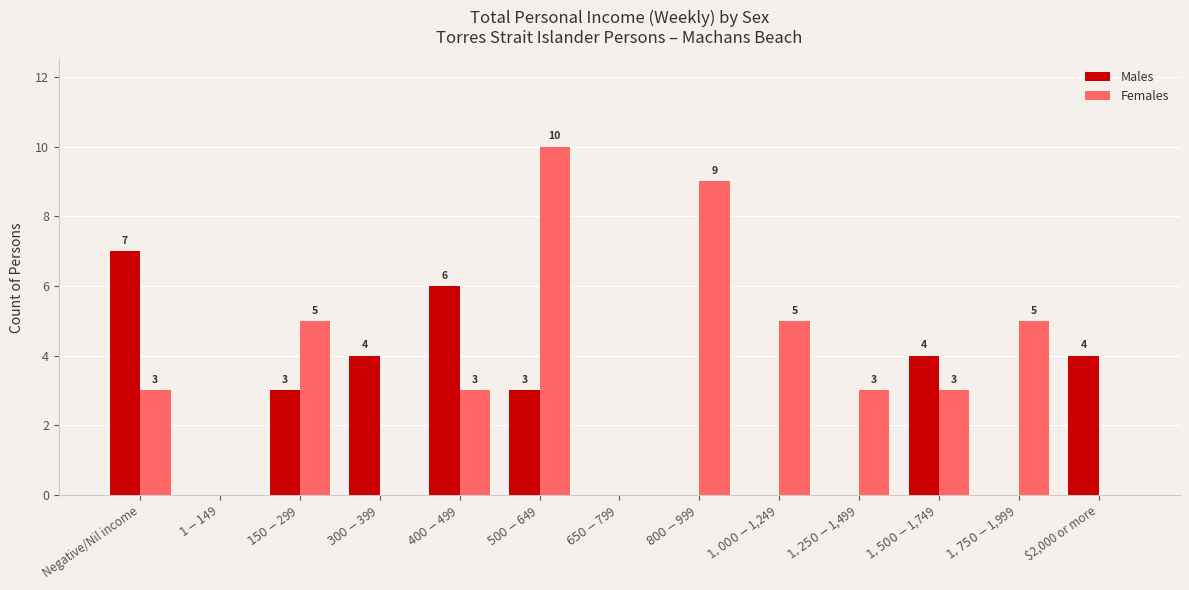

What are all the series names shown in the legend?

Males, Females